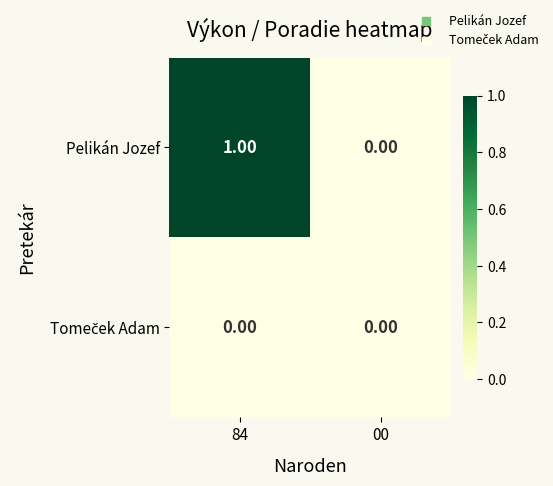

List the labels in order of Pelikán Jozef value, largest first.

84, 00